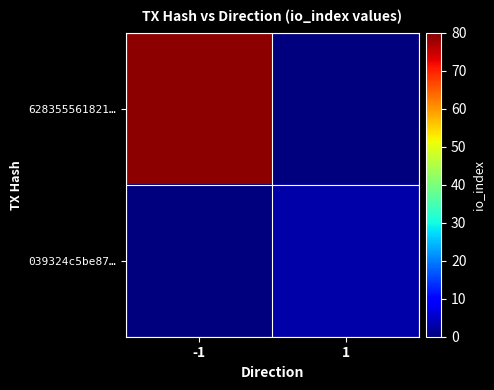

At -1, list the series in order from largest to smallest.

628355561821…, 039324c5be87…